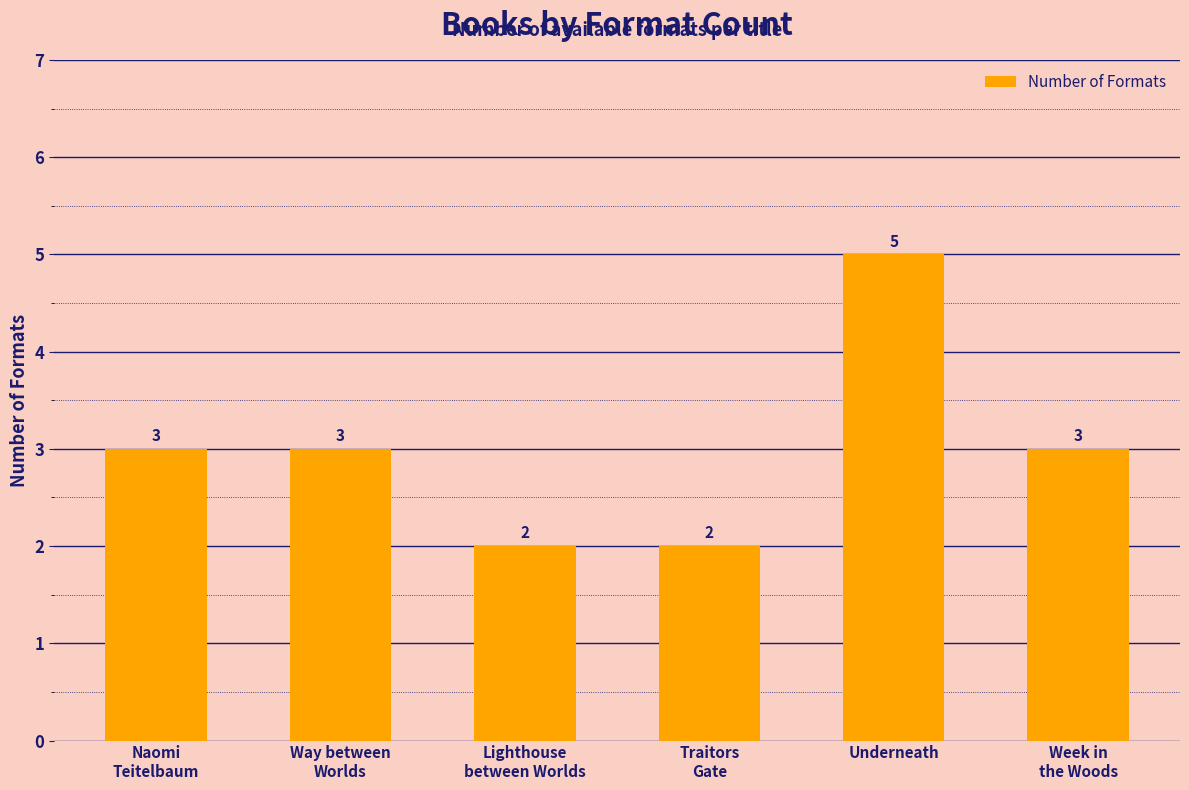

How many bars are there in total?

6